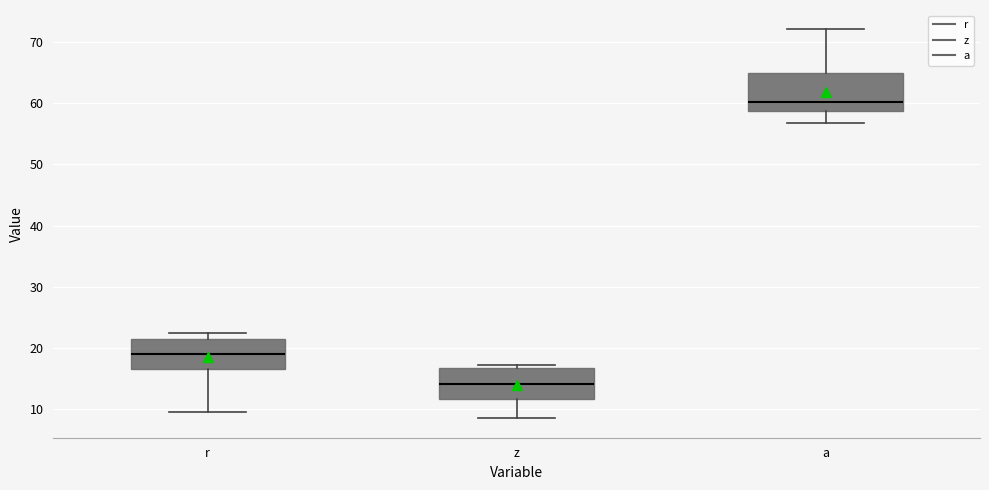

Reading left to right, transcribe this box plot: for each box, give where its median line is, the range the box spans, and where its two whiskers end, as read against the y-axis. The values are not printed on the chart, so give them approximately, as read against the axis.

r: median 19, box 17 to 21, whiskers 10 to 22
z: median 14, box 12 to 17, whiskers 8 to 17 (just above the box's upper edge)
a: median 60, box 59 to 65, whiskers 57 to 72